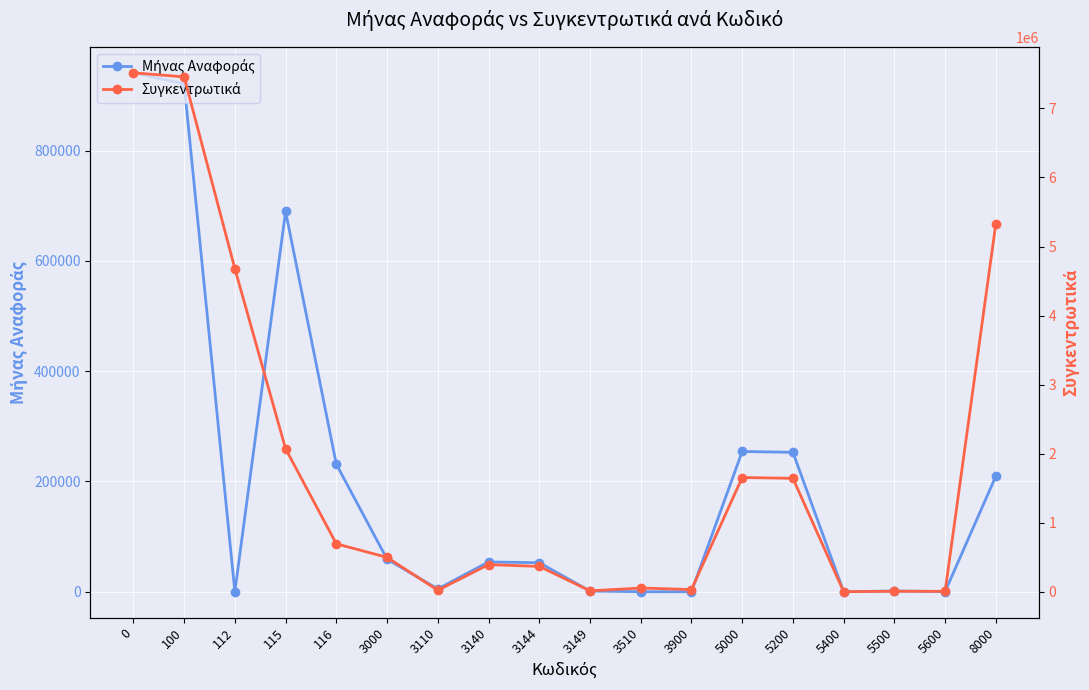

Rank the series by their maximum value, from lowest to highest.

Μήνας Αναφοράς, Συγκεντρωτικά